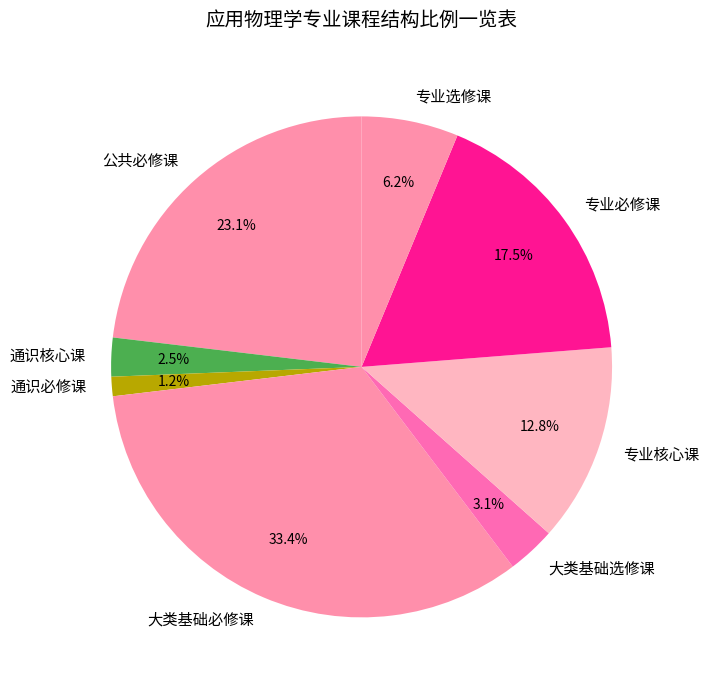

The 专业必修课 slice represents 29% of the pie. True or false?

False